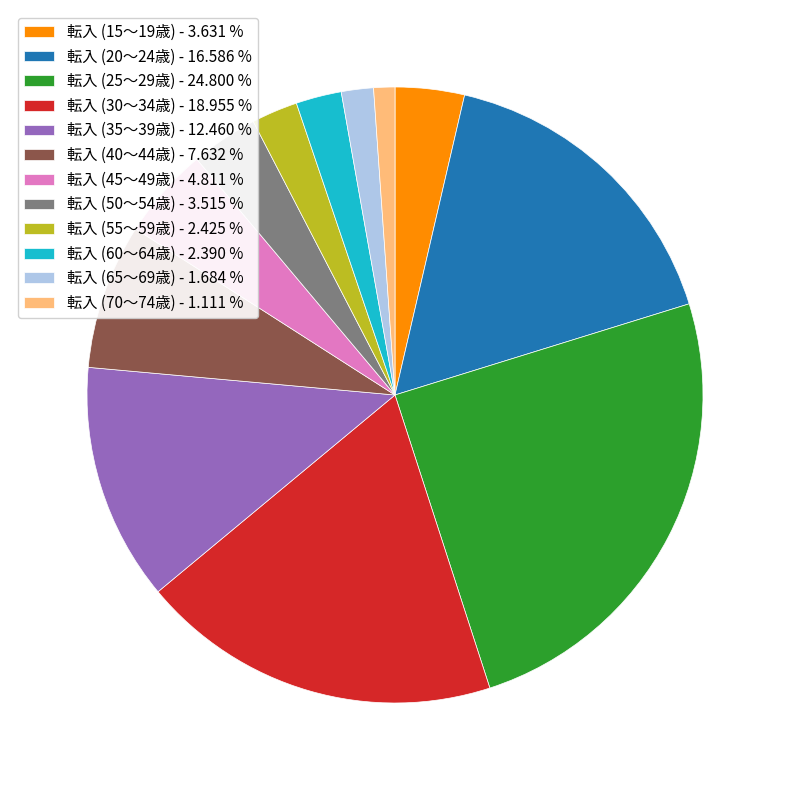

Which slice is the smallest?

転入 (70～74歳)